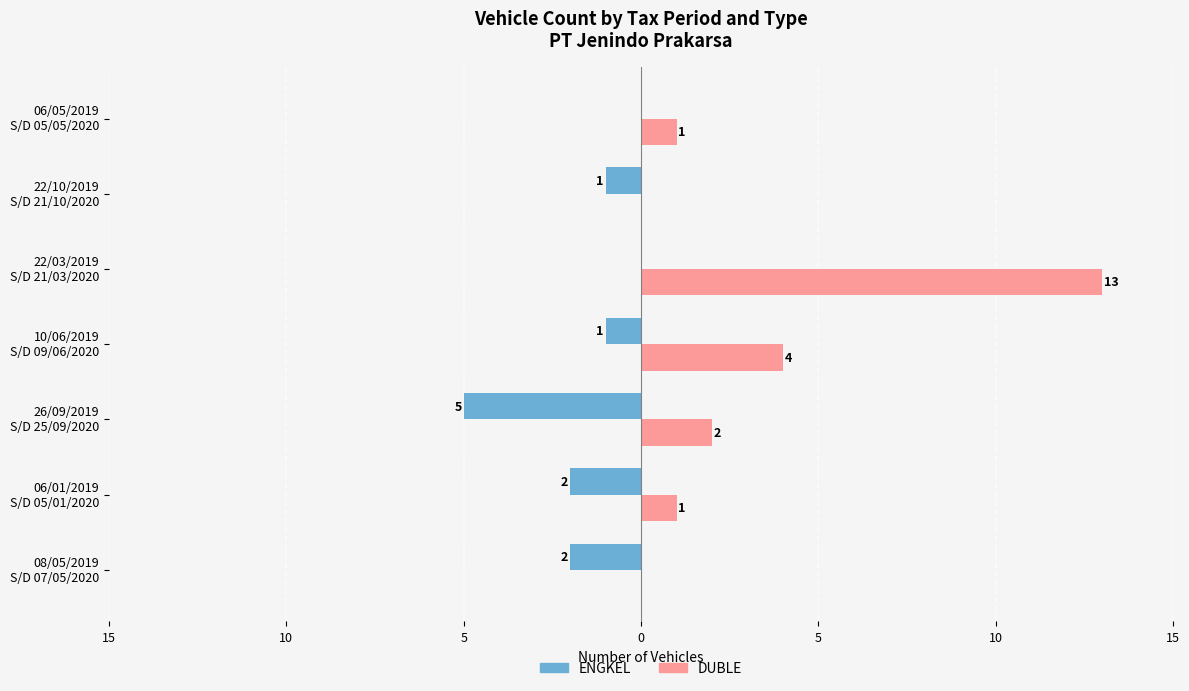

What are all the series names shown in the legend?

ENGKEL, DUBLE